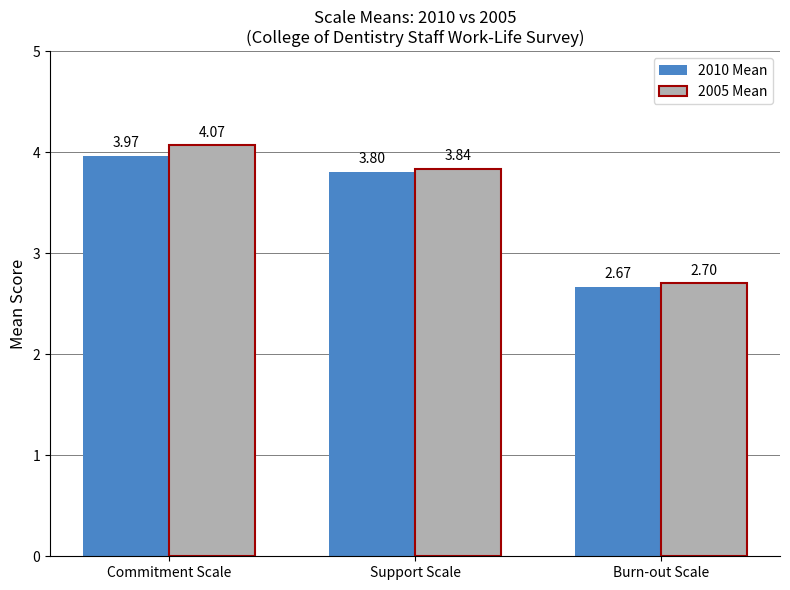

At which label does 2010 Mean first exceed 3?

Commitment Scale